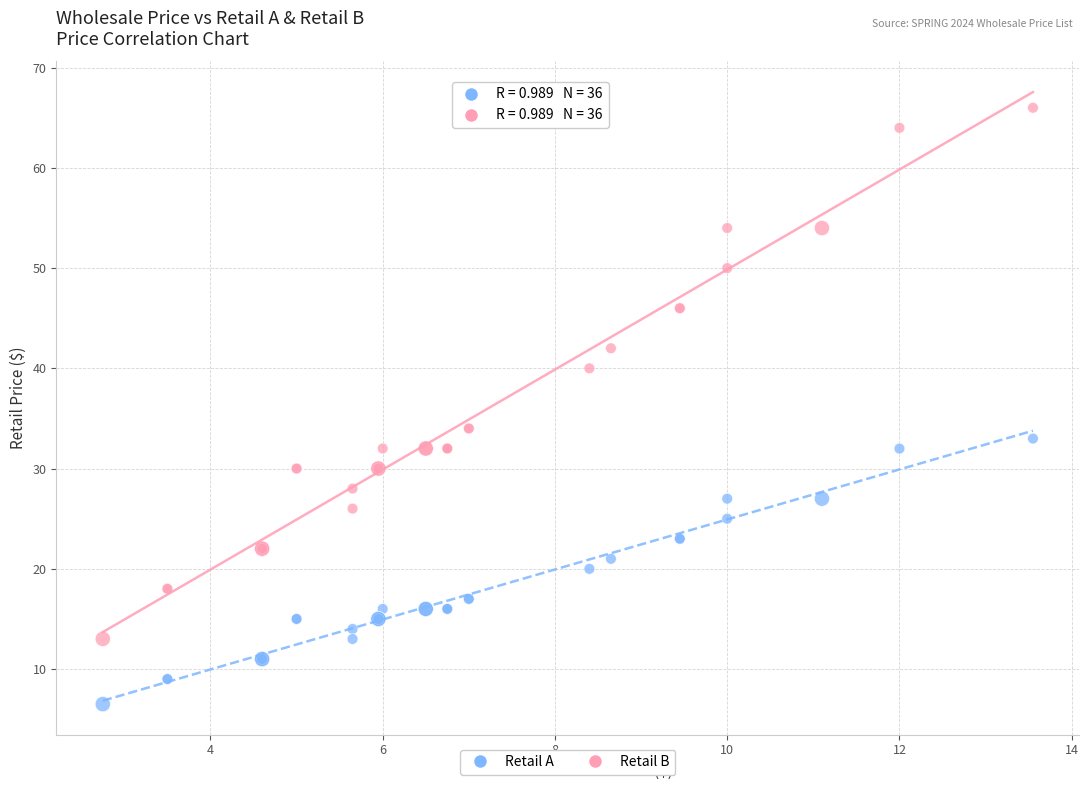

In the Retail B series, what Y value is closest to 39?

40.0